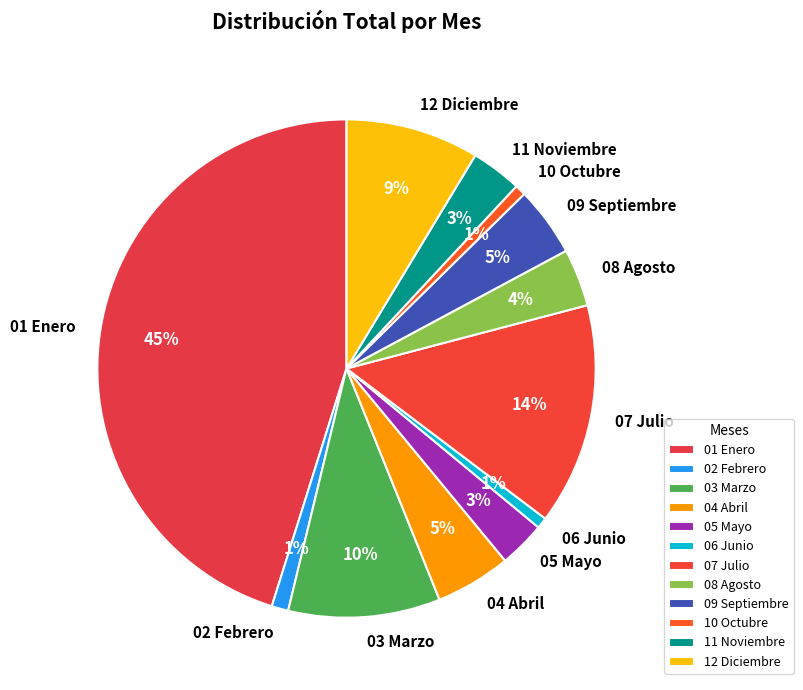

To the nearest percent, what portion does 09 Septiembre represent?

5%